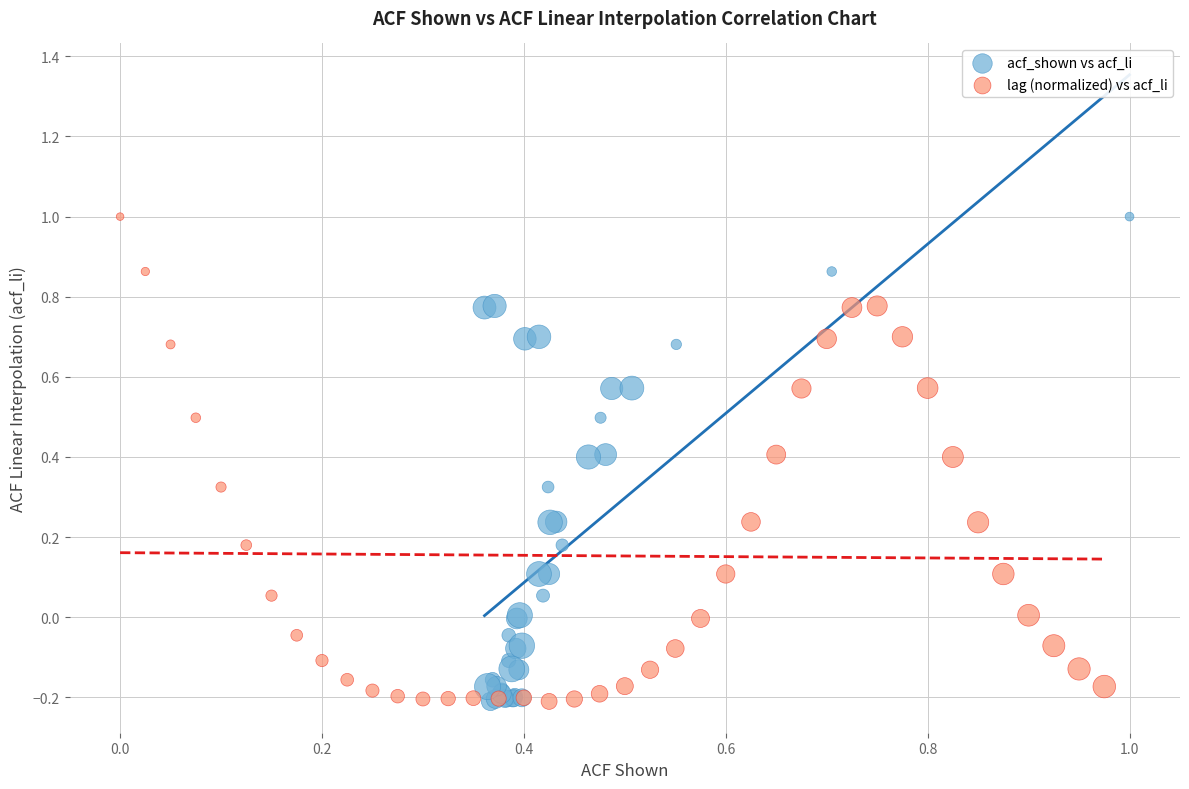

What are all the series names shown in the legend?

acf_shown vs acf_li, lag (normalized) vs acf_li